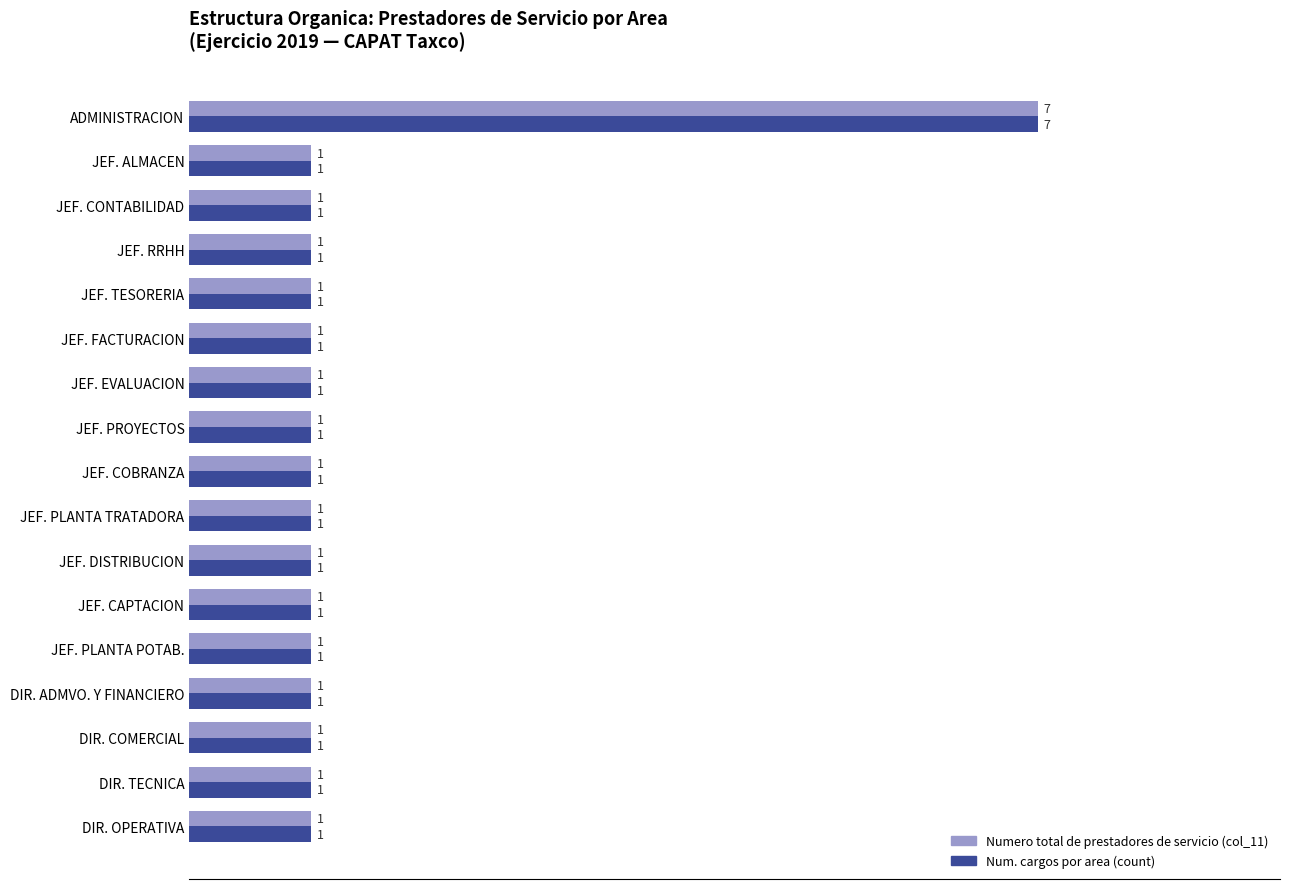

At which category is the sum across all series the highest?

ADMINISTRACION